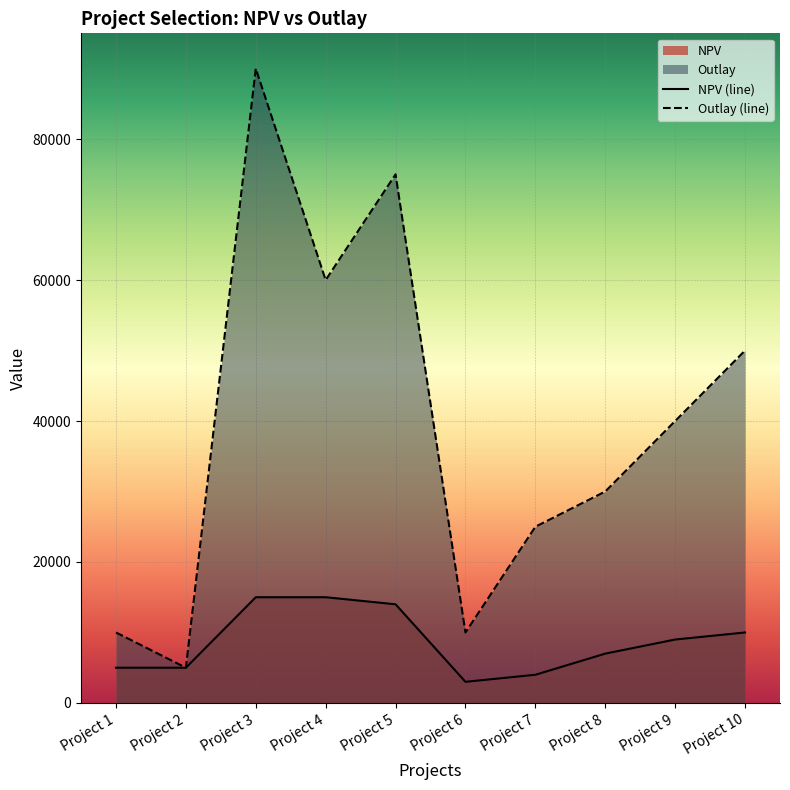

True or false: NPV and Outlay cross at least once.

False